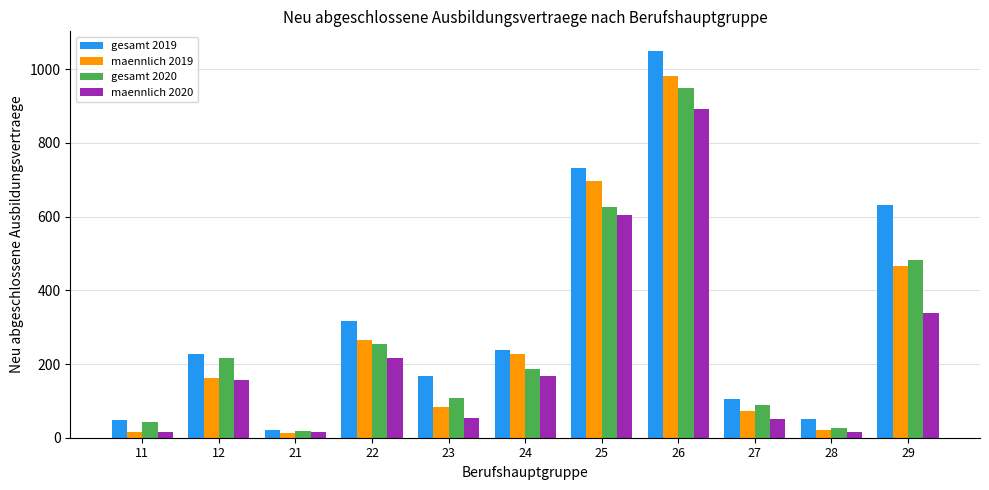

What is the sum of the gesamt 2019 values at 12 and 11?

276